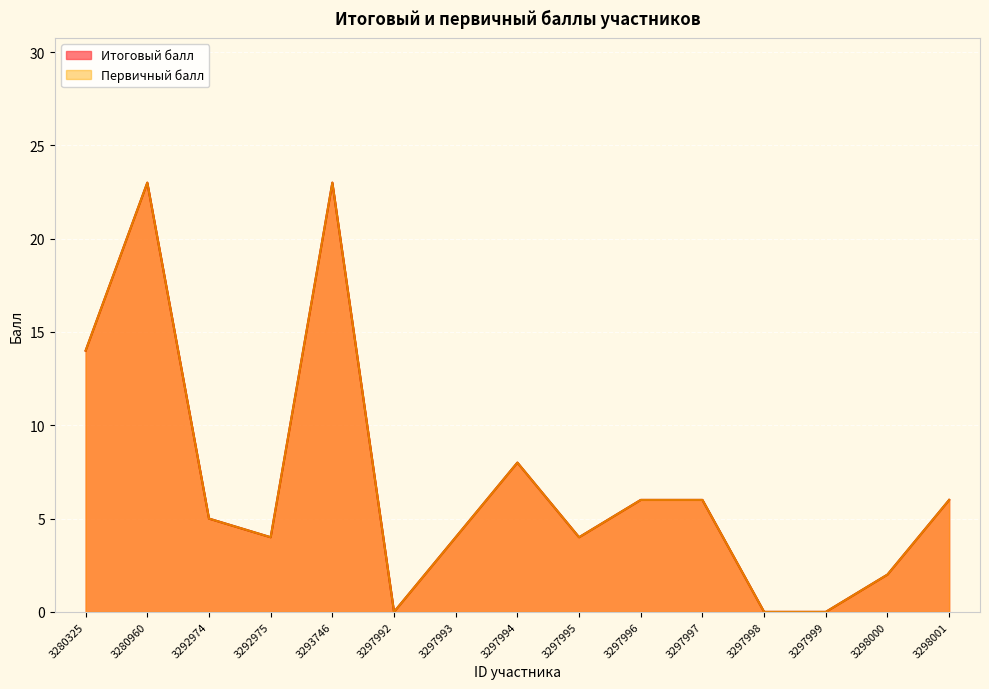

Which category has the highest value in the Первичный балл series?

3280960